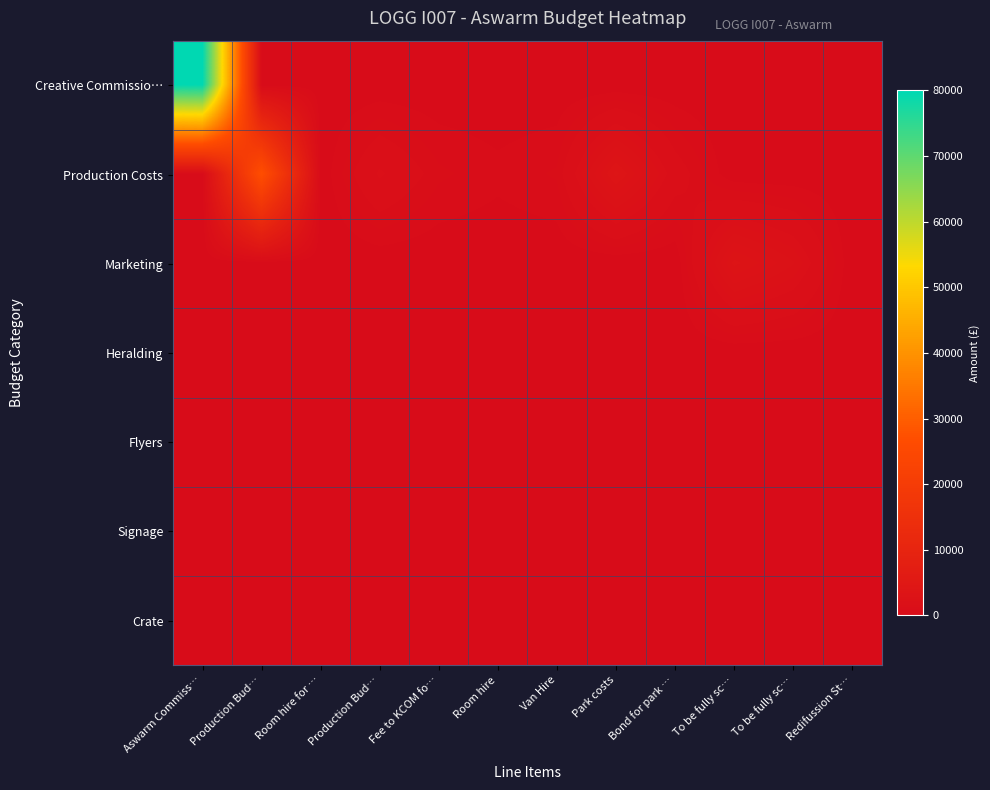

Count the number of data series in this chart.

7